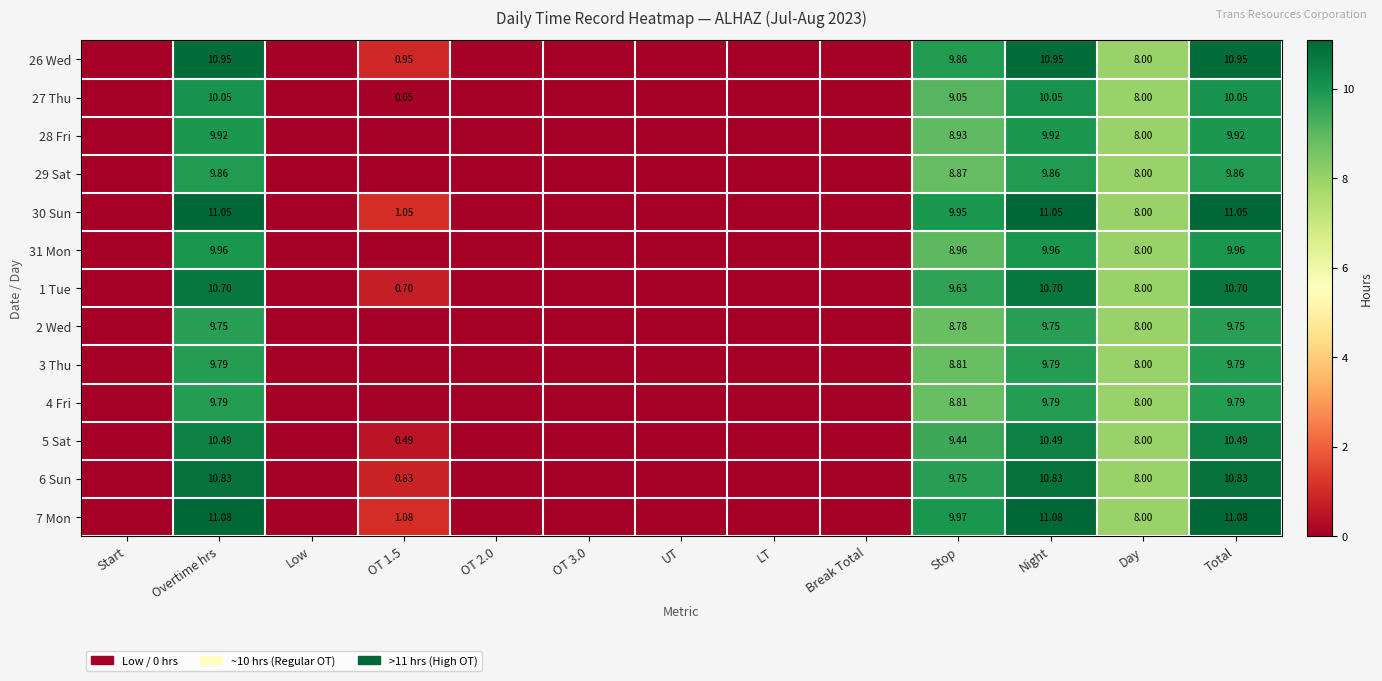

Is the value of 27 Thu at Overtime hrs greater than the value of 30 Sun at Day?

Yes